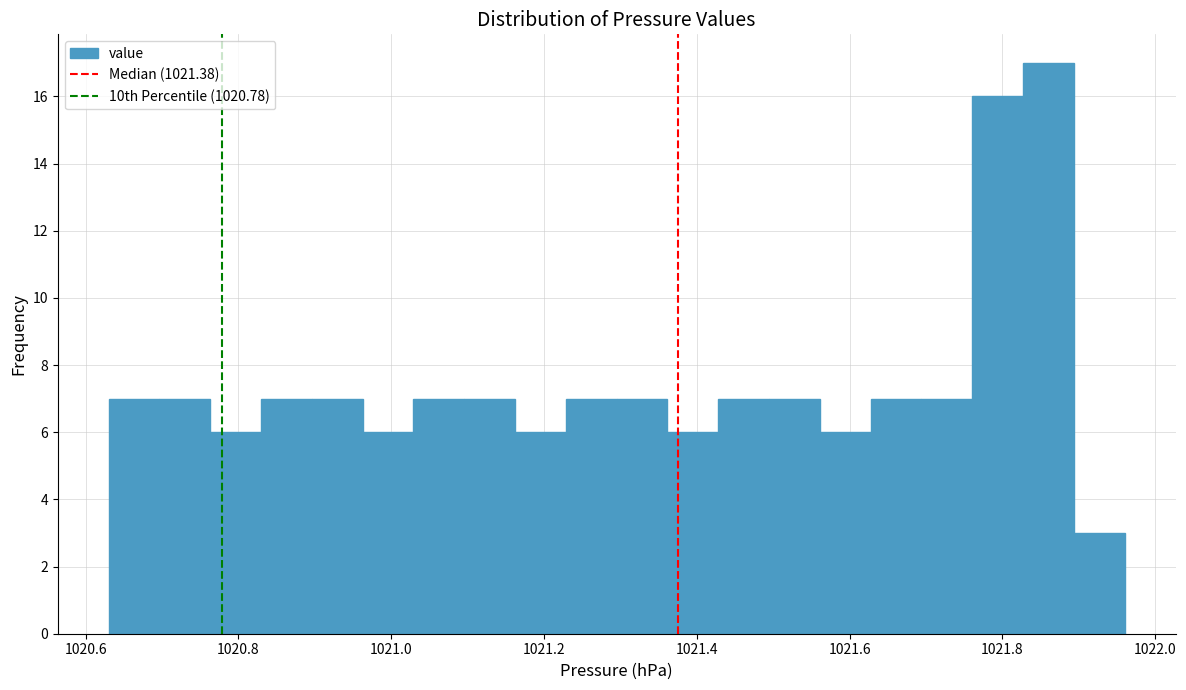

Around what value on the x-axis is the tallest bar? Give the approximate position of its centre, as read against the axis.

1021.86